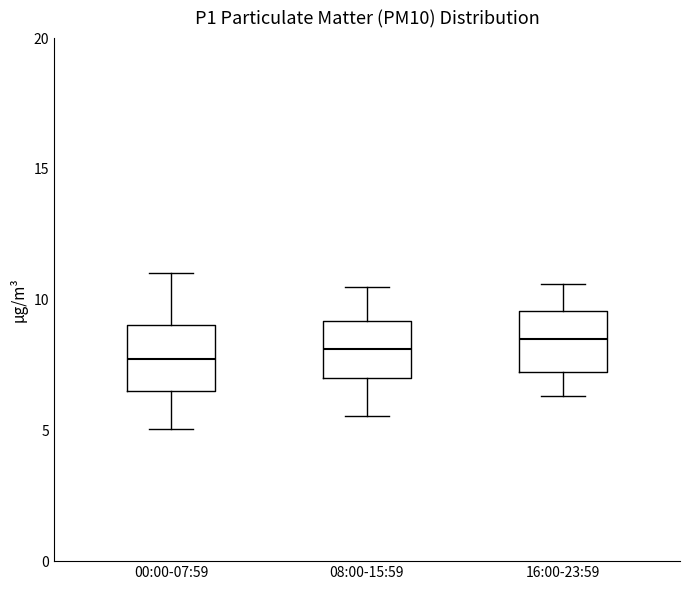

Where is the upper edge of the box for 08:00-15:59 on the y-axis? The values are not printed on the chart, so give them approximately, as read against the axis.

9.0